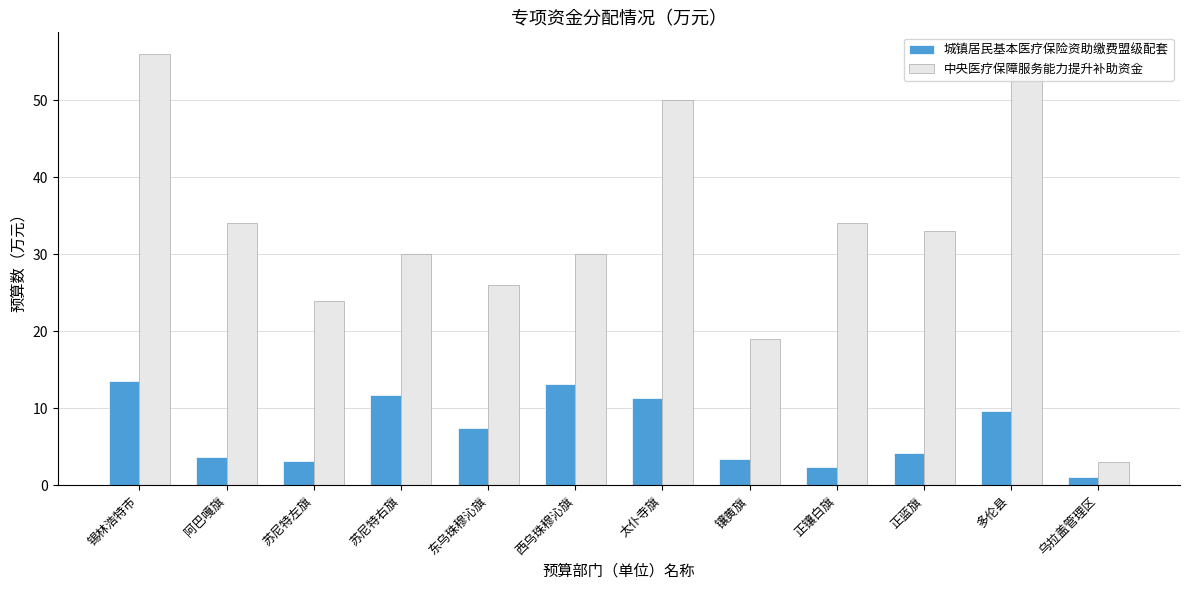

At which category is the sum across all series the highest?

锡林浩特市